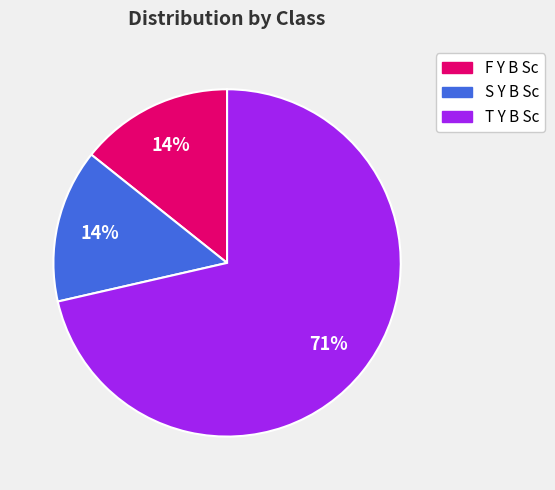

Count the number of slices in the pie.

3